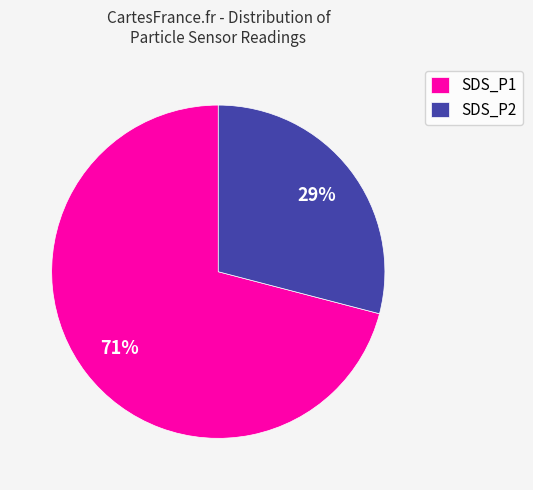

Is the sum of SDS_P2 and SDS_P1 greater than half?

Yes